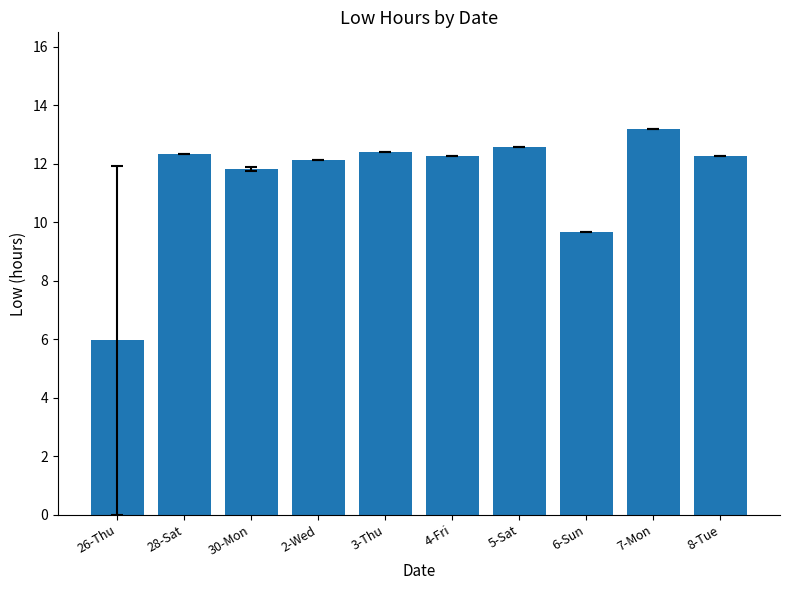

What is the label of the 1st bar from the right?

8-Tue